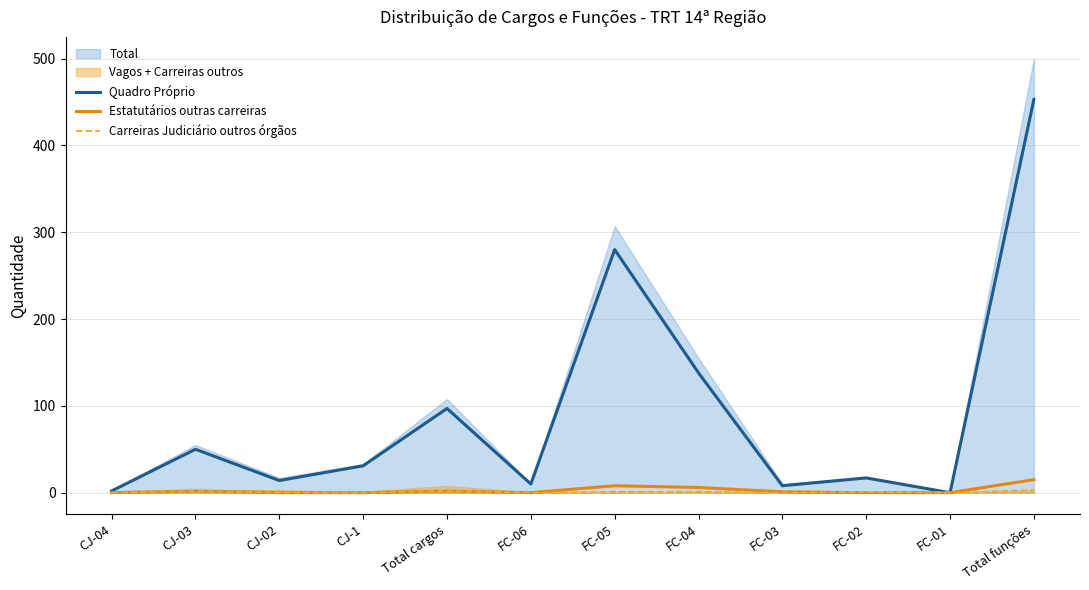

Is the value of Estatutários outras carreiras at FC-06 greater than the value of Quadro Próprio at FC-04?

No